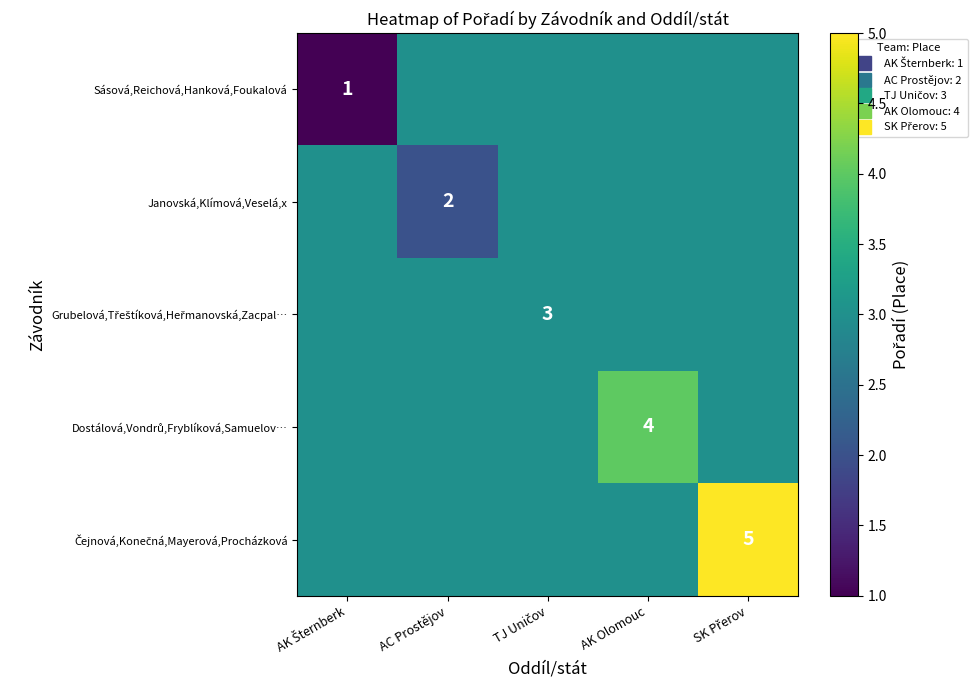

What is the total value across all series at AK Šternberk?

13